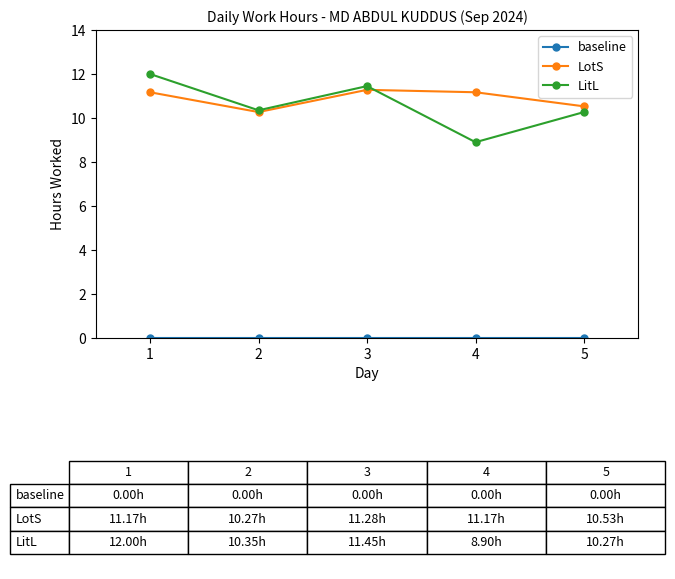

What is the value of the LotS point at the 4th from the left?

11.2